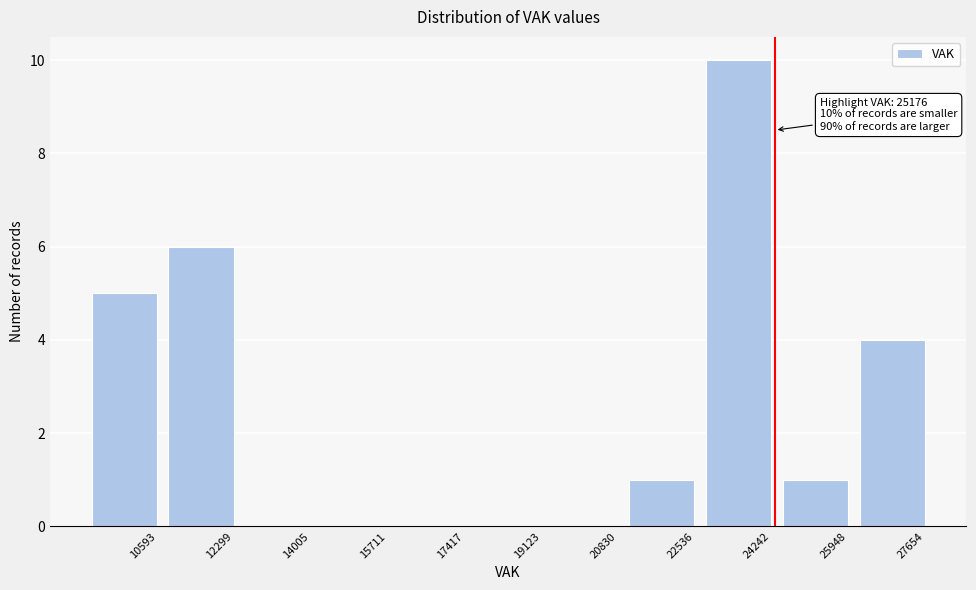

Reading right to left, list all the values displayed in this chart.

27654=4	25948=1	24242=10	22536=1	20830=0	19123=0	17417=0	15711=0	14005=0	12299=6	10593=5